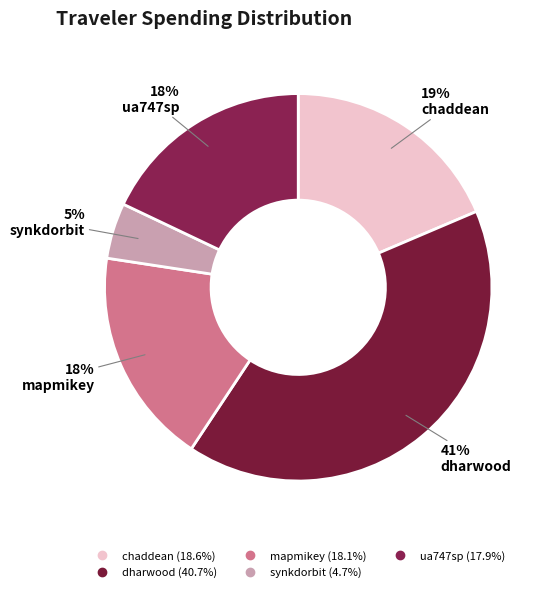

Does dharwood account for over 50% of the chart?

No